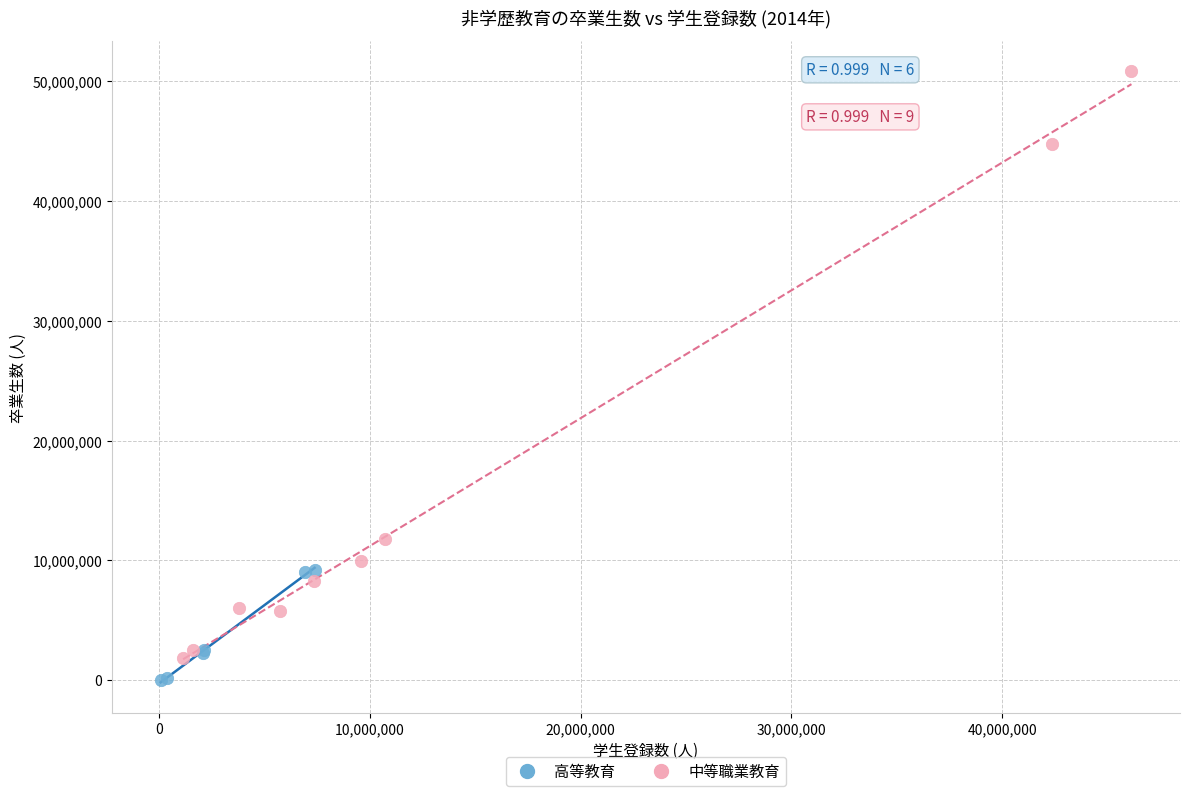

Which series has the largest Y range (max minus min)?

中等職業教育